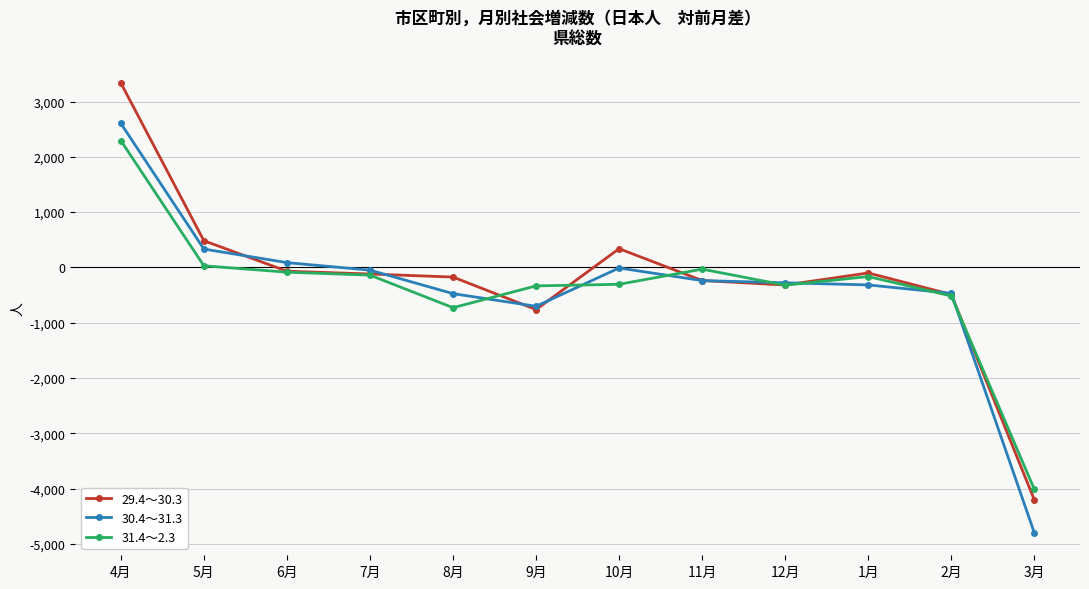

Which series has the widest spread of values?

29.4～30.3